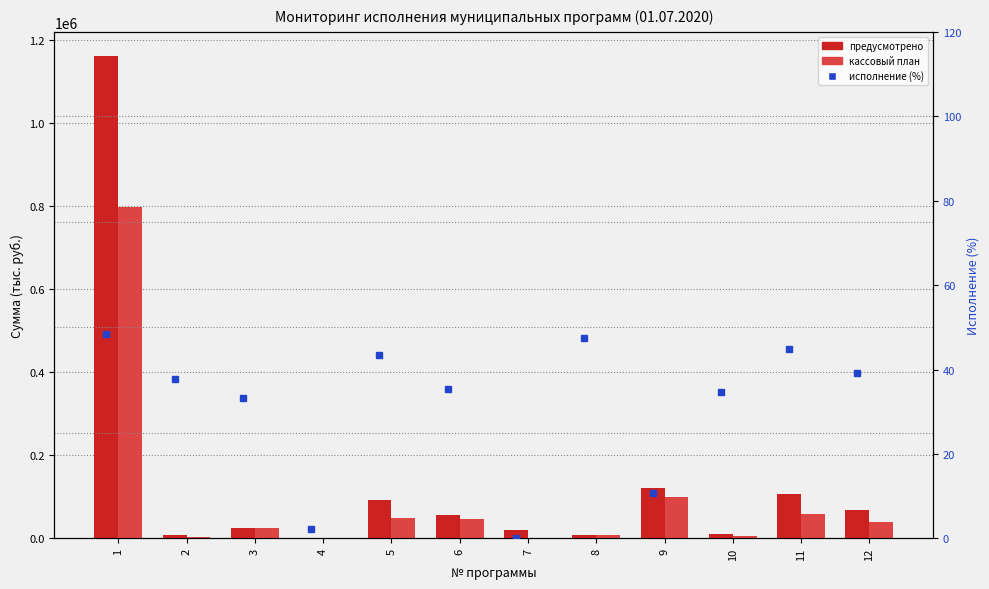

Which category has the highest value in the предусмотрено series?

1